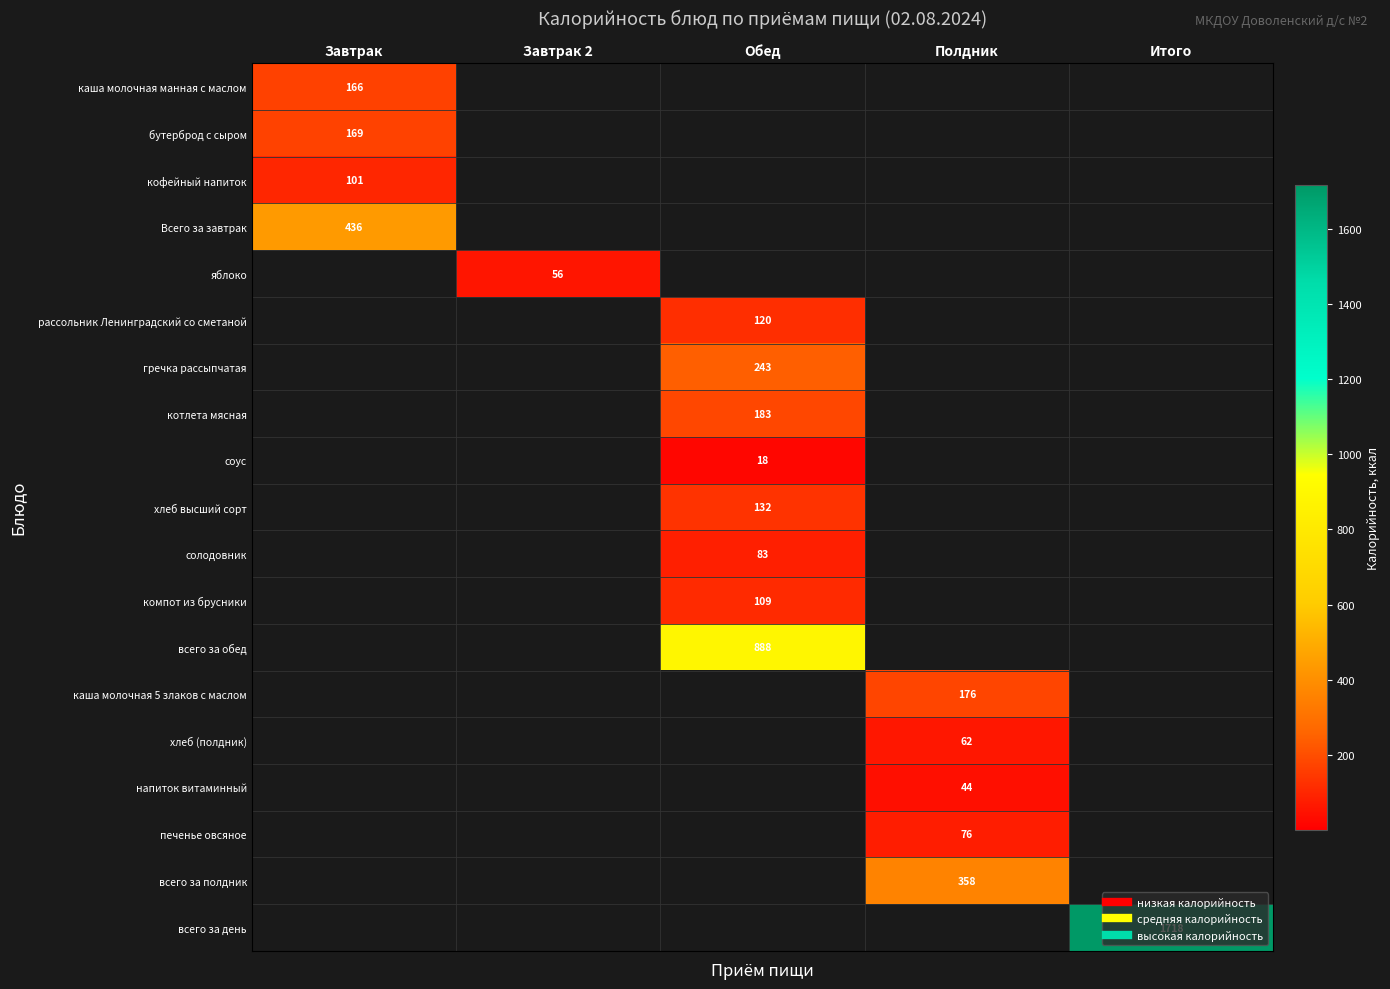

Which category has the highest value across all series?

Итого